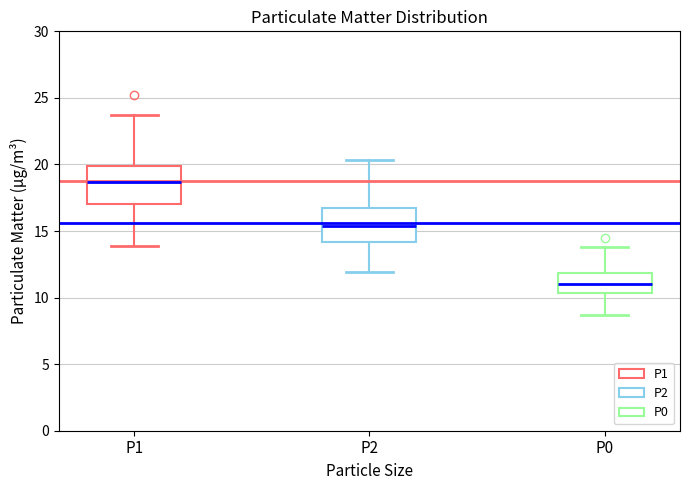

Where is the upper edge of the box for P1 on the y-axis? The values are not printed on the chart, so give them approximately, as read against the axis.

20.0